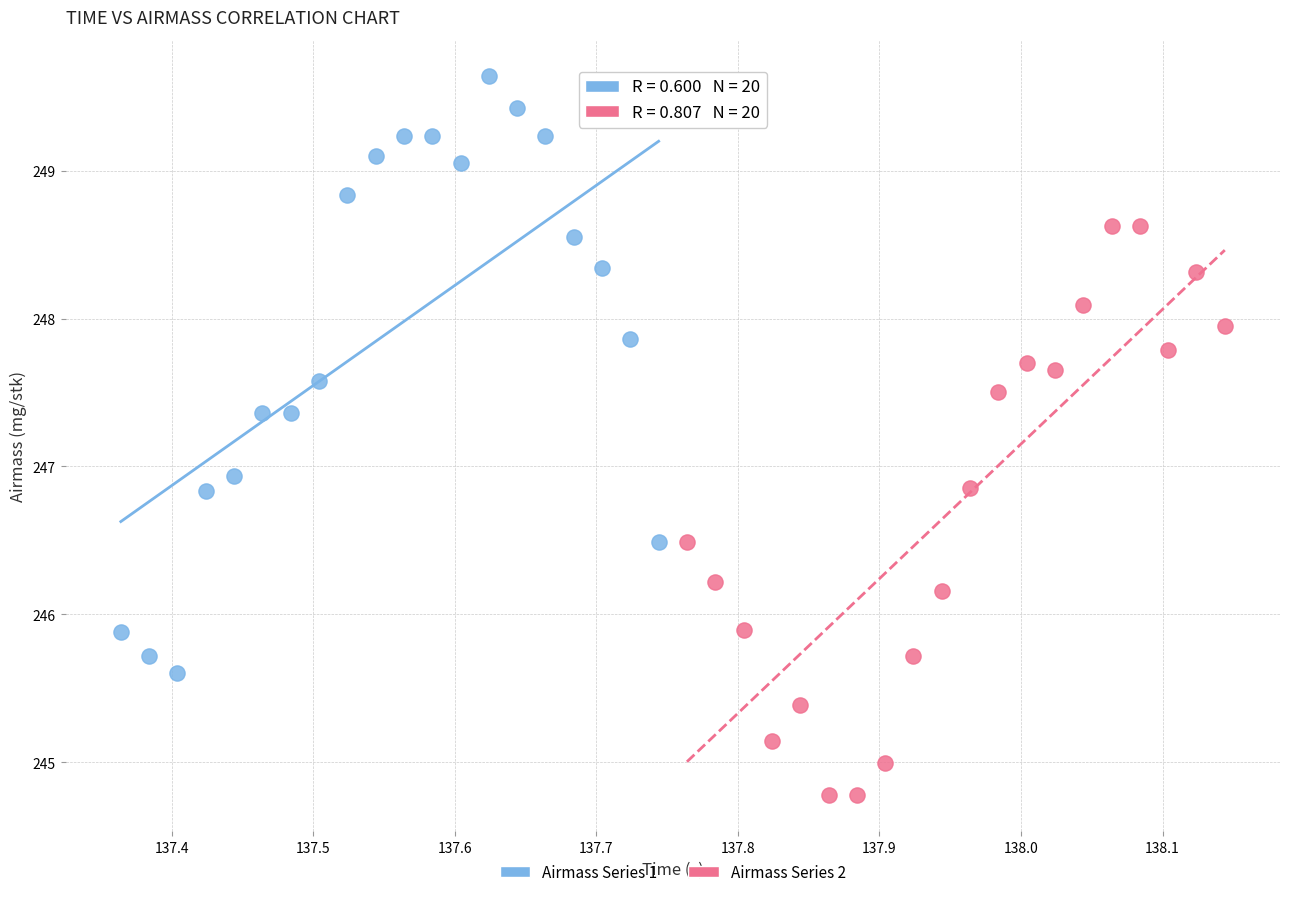

Which series contains the highest Y value?

Airmass Series 1